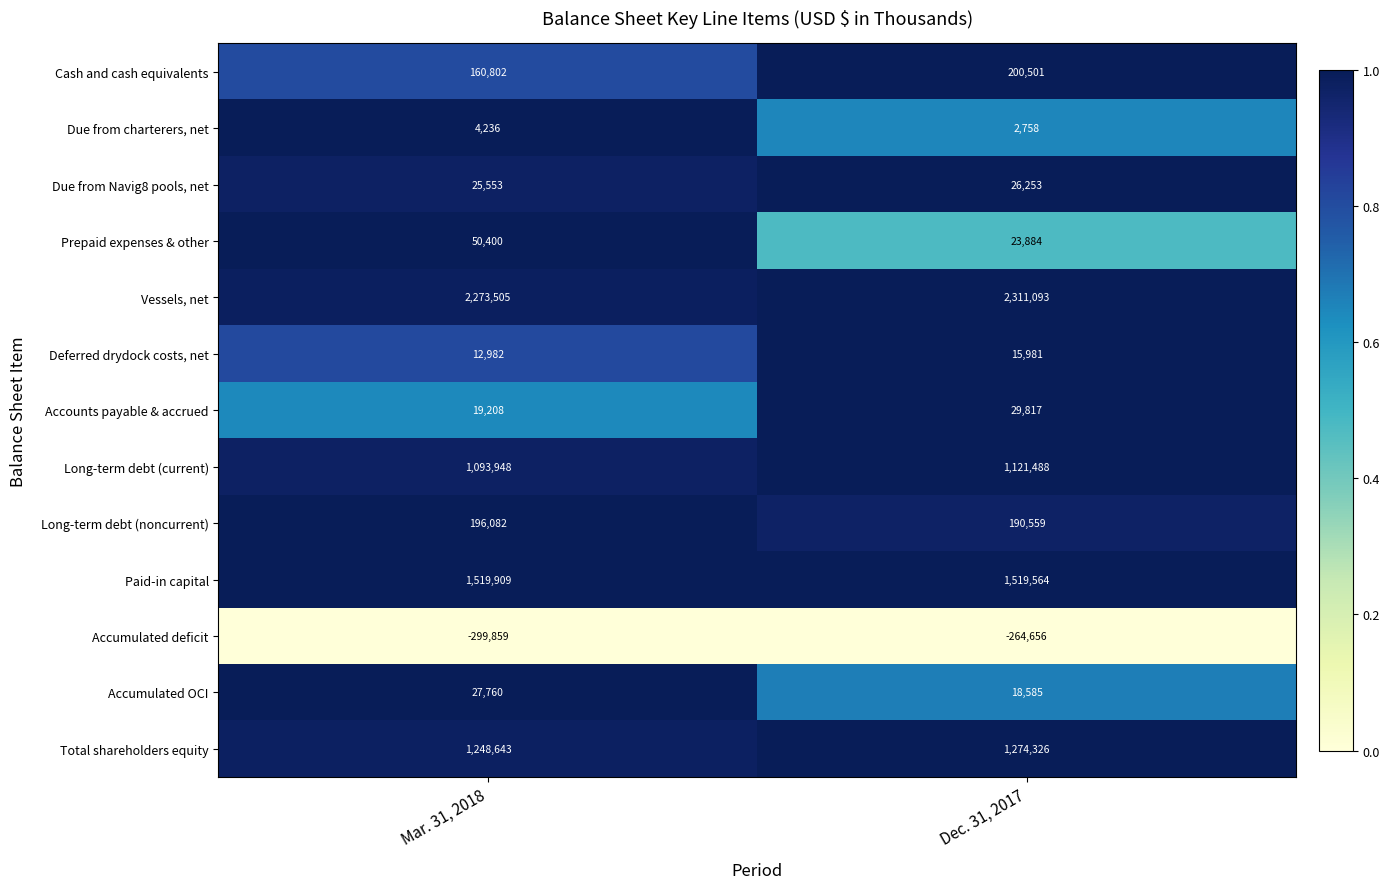

The value of Long-term debt (noncurrent) at Dec. 31, 2017 is 78504. True or false?

False